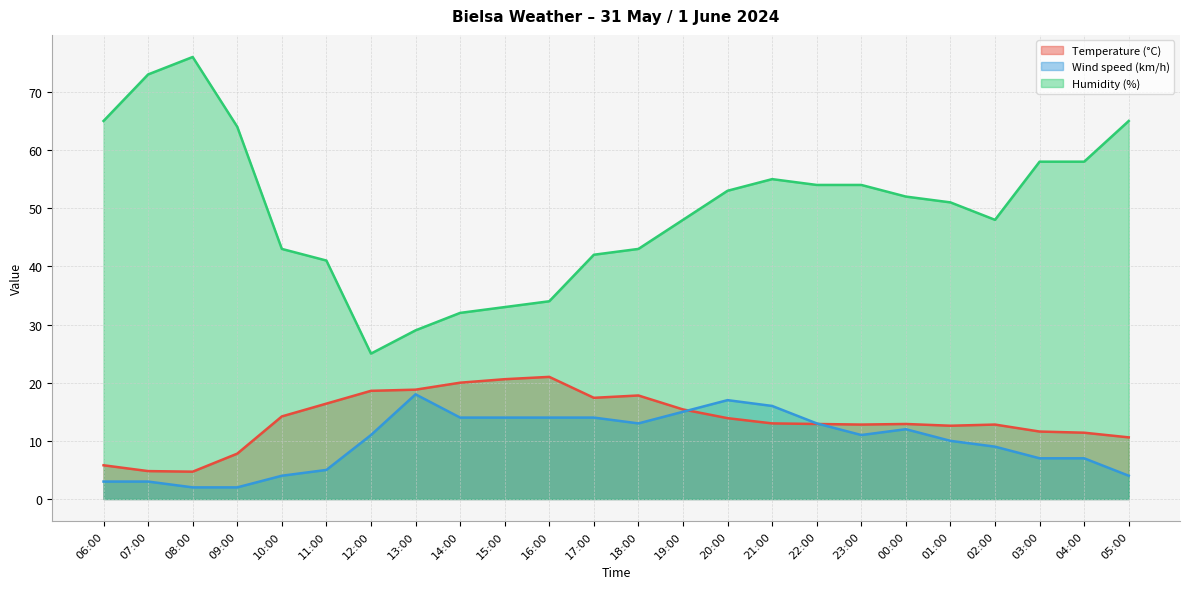

At which label does Humidity (%) first exceed 52?

06:00